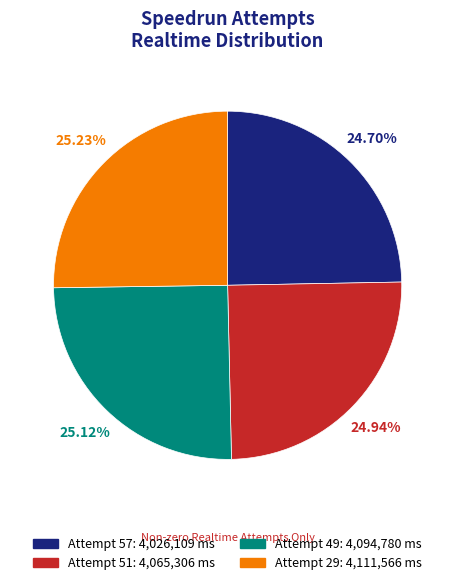

To the nearest percent, what percentage of the pie is Attempt 29?

25%